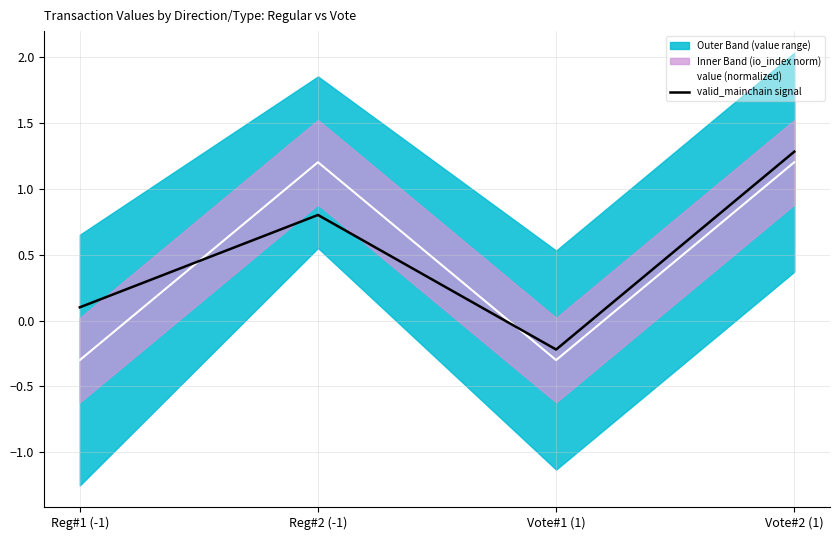

The valid_mainchain signal series shows 0.1 at Reg#1 (-1). True or false?

True